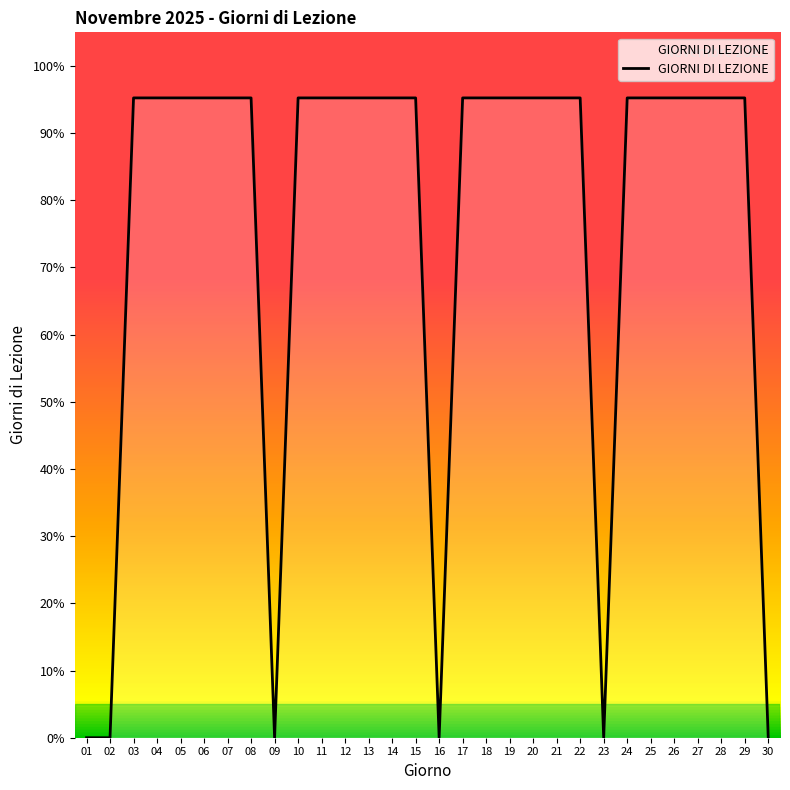

What is the difference between the maximum and minimum values?

1.0